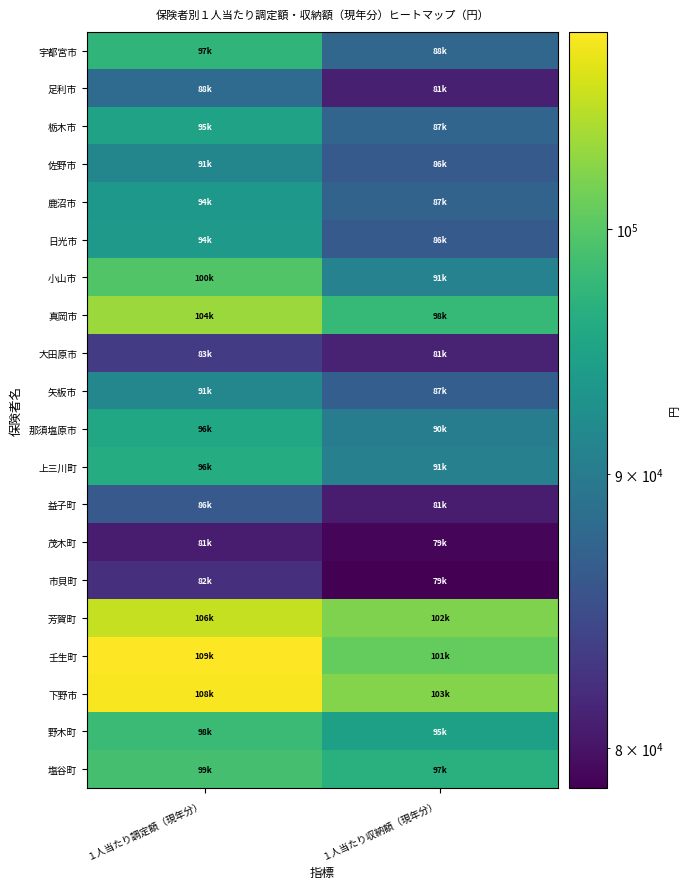

Reading right to left, what are all the values shown in this chart?

宇都宮市: １人当たり収納額（現年分）=87583.1	１人当たり調定額（現年分）=97238.4
足利市: １人当たり収納額（現年分）=80912.6	１人当たり調定額（現年分）=88129.0
栃木市: １人当たり収納額（現年分）=87454.9	１人当たり調定額（現年分）=94873.3
佐野市: １人当たり収納額（現年分）=86203.9	１人当たり調定額（現年分）=91365.5
鹿沼市: １人当たり収納額（現年分）=87254.3	１人当たり調定額（現年分）=93559.2
日光市: １人当たり収納額（現年分）=86219.2	１人当たり調定額（現年分）=93745.7
小山市: １人当たり収納額（現年分）=90834.9	１人当たり調定額（現年分）=99702.3
真岡市: １人当たり収納額（現年分）=97741.9	１人当たり調定額（現年分）=103739.1
大田原市: １人当たり収納額（現年分）=81244.8	１人当たり調定額（現年分）=83341.7
矢板市: １人当たり収納額（現年分）=86643.3	１人当たり調定額（現年分）=91473.4
那須塩原市: １人当たり収納額（現年分）=90211.2	１人当たり調定額（現年分）=95625.8
上三川町: １人当たり収納額（現年分）=90667.6	１人当たり調定額（現年分）=96206.3
益子町: １人当たり収納額（現年分）=80745.3	１人当たり調定額（現年分）=86098.8
茂木町: １人当たり収納額（現年分）=79119.9	１人当たり調定額（現年分）=80718.8
市貝町: １人当たり収納額（現年分）=78643.6	１人当たり調定額（現年分）=82222.0
芳賀町: １人当たり収納額（現年分）=102294.2	１人当たり調定額（現年分）=105781.6
壬生町: １人当たり収納額（現年分）=100806.9	１人当たり調定額（現年分）=108881.0
下野市: １人当たり収納額（現年分）=102549.9	１人当たり調定額（現年分）=108481.4
野木町: １人当たり収納額（現年分）=94622.4	１人当たり調定額（現年分）=98199.6
塩谷町: １人当たり収納額（現年分）=96675.3	１人当たり調定額（現年分）=98933.8